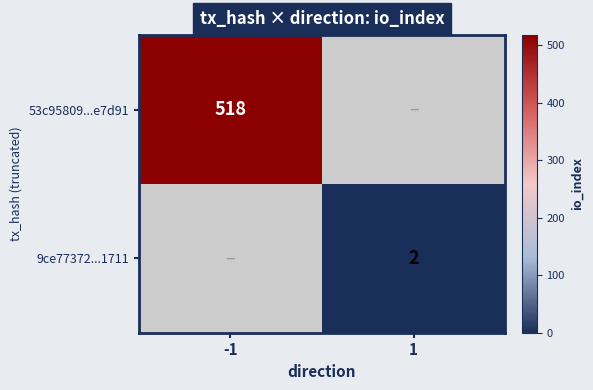

The value of 9ce77372...1711 at 1 is 2. True or false?

True